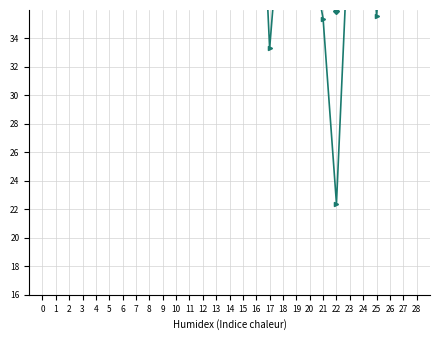

Is this an area chart (filled region under the line)?

No